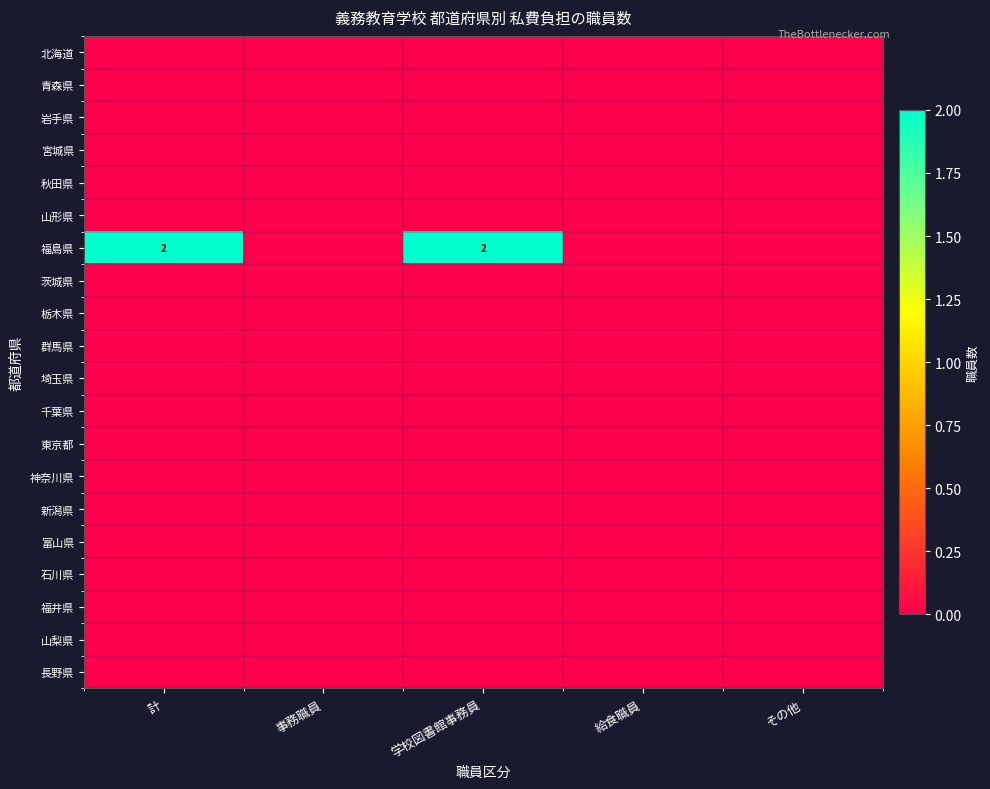

At which category is the sum across all series the highest?

計